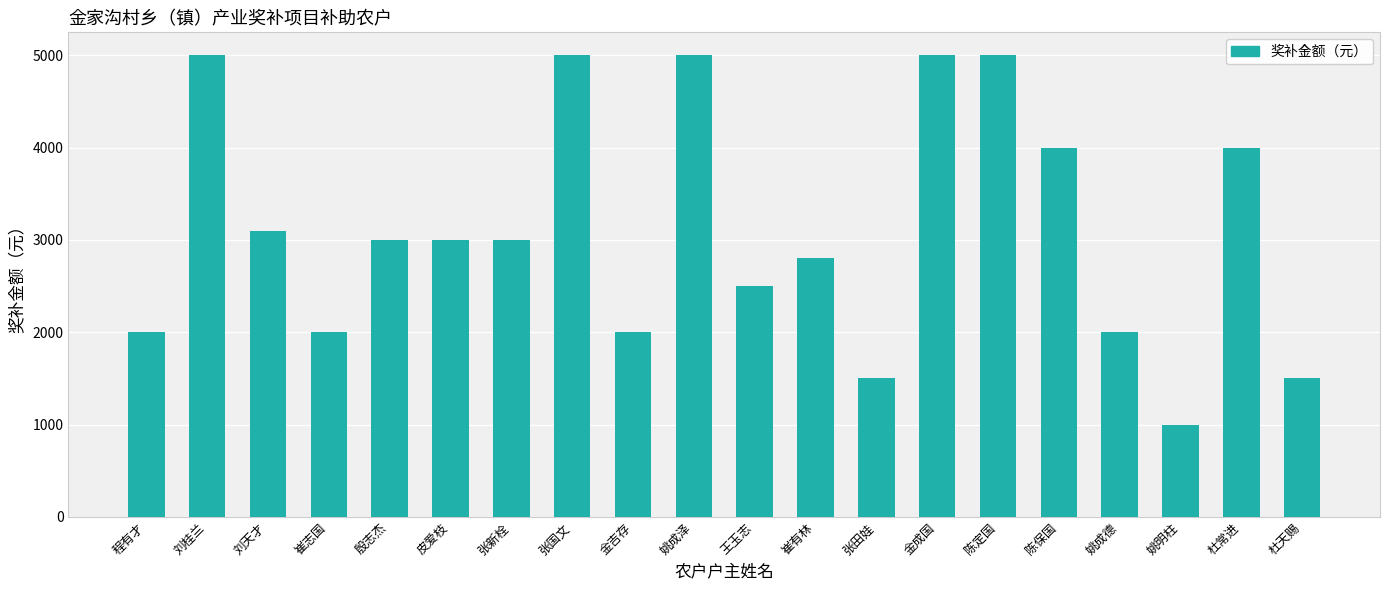

What is the average value?

3120